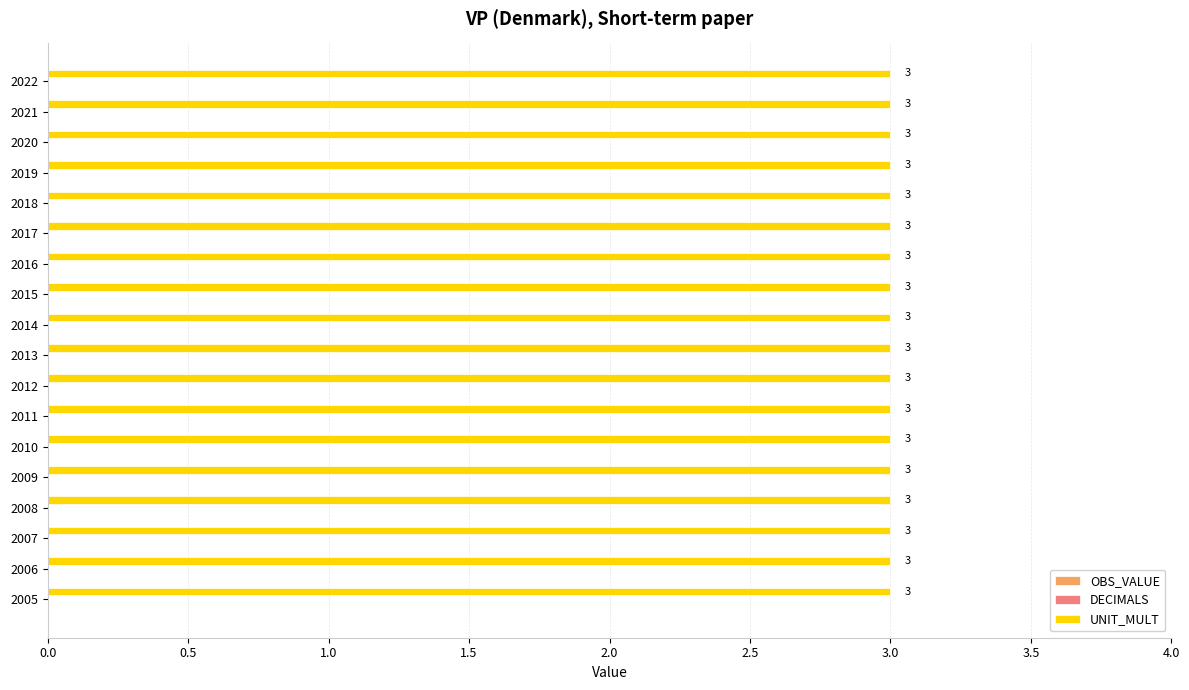

Does the chart contain stacked bars?

No